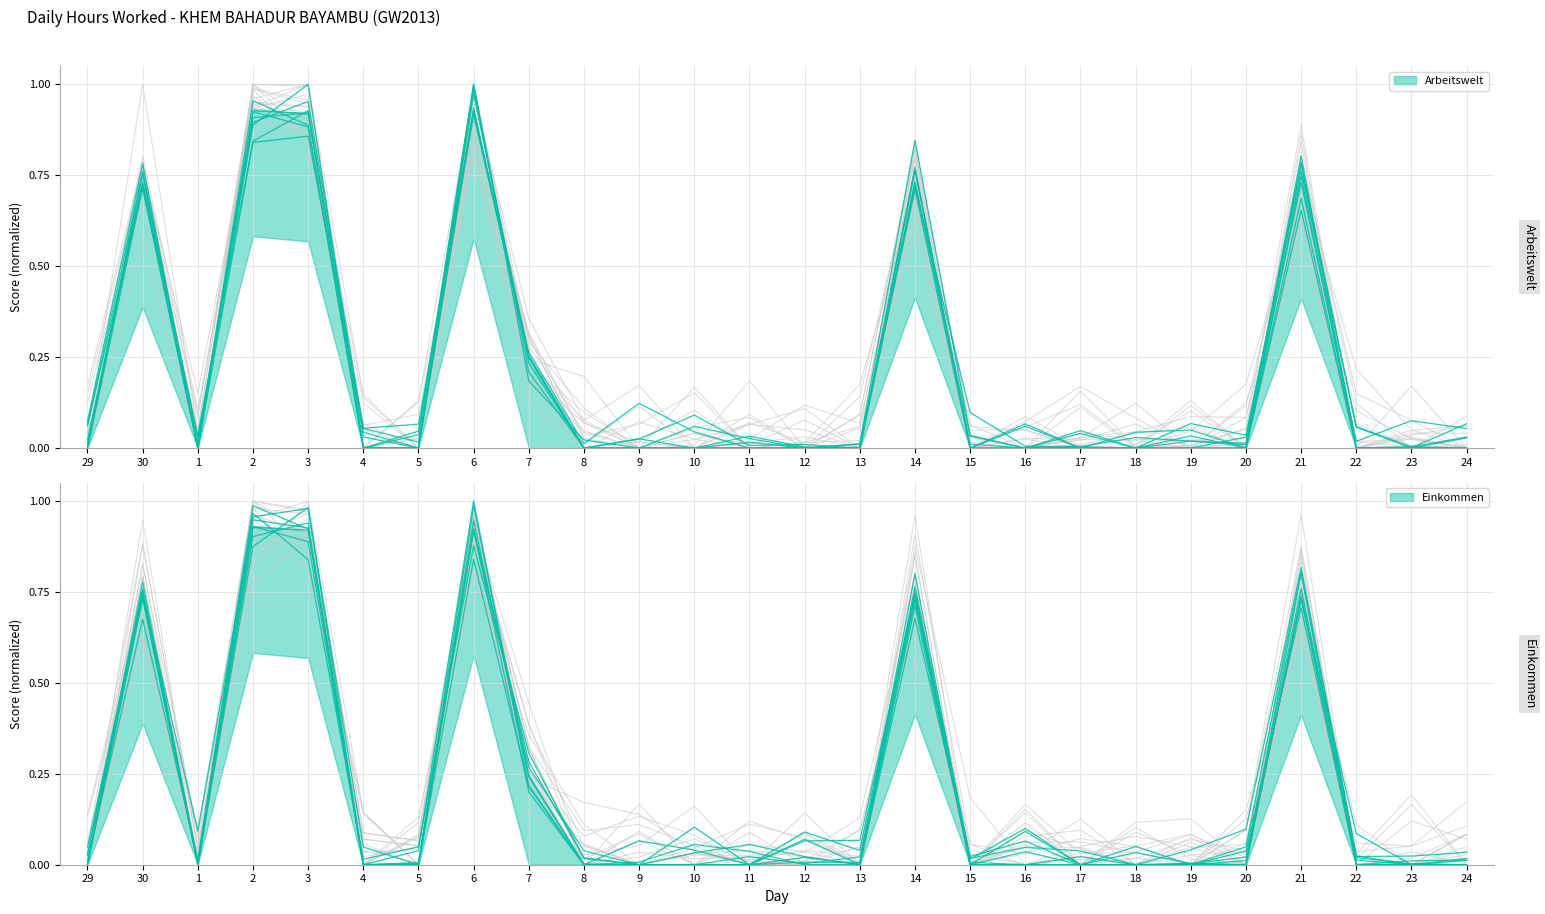

Where is the first local minimum for Background?

1